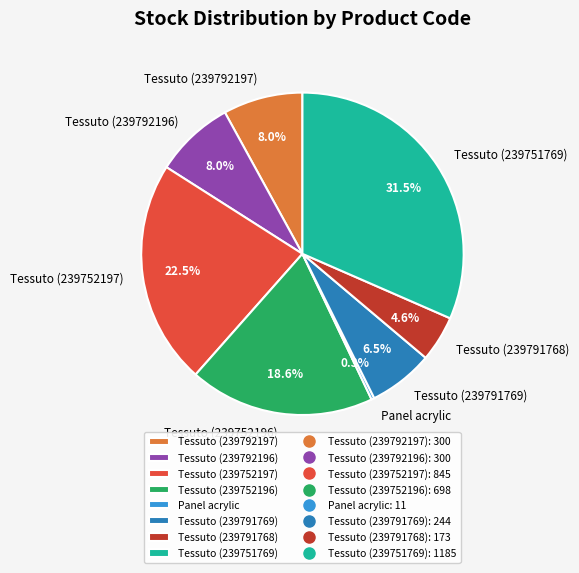

Which category has the smallest portion of the pie?

Panel acrylic